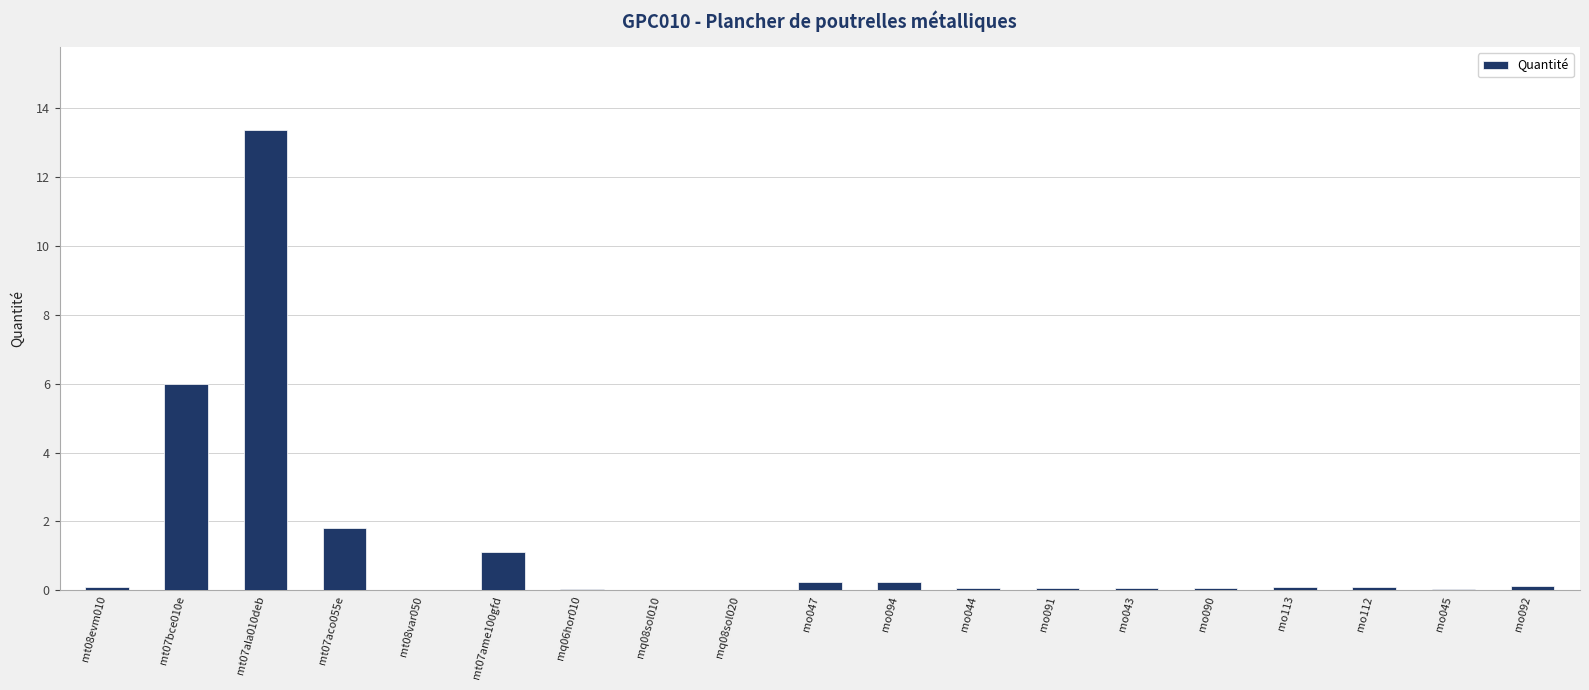

What is the change in value from mt07aco055e to mt07ame100gfd?

-0.7